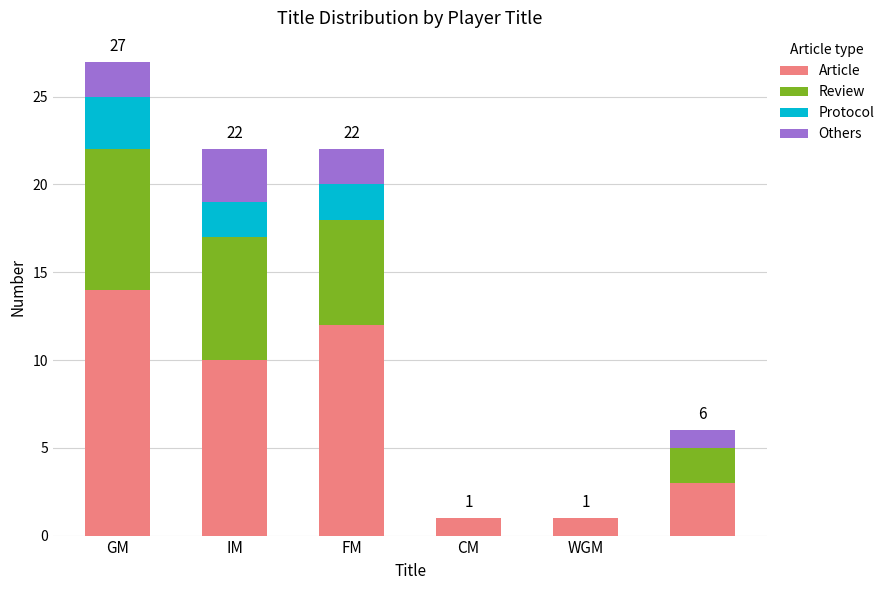

What is the highest value of the Article series?

14